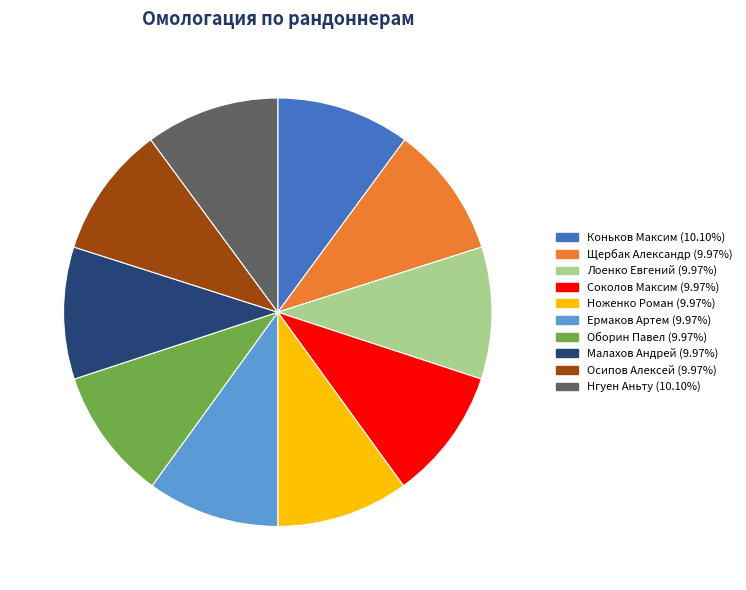

The Лоенко Евгений slice represents 25% of the pie. True or false?

False